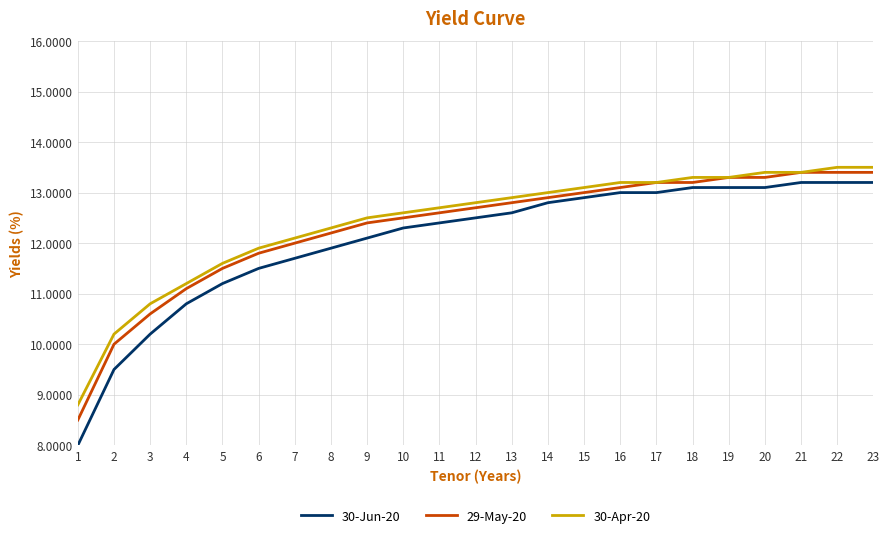

Which category has the lowest value in the 30-Apr-20 series?

1